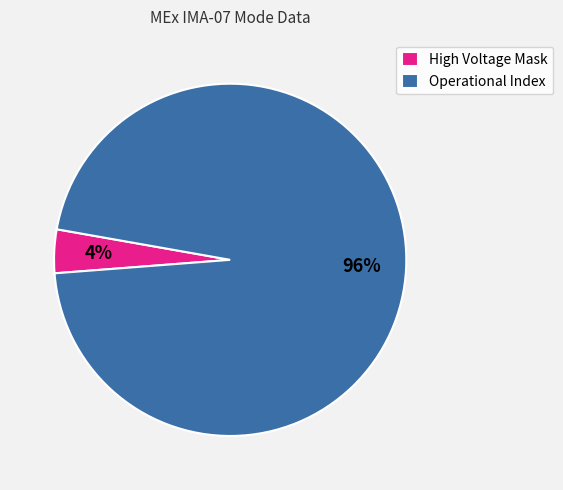

How many slices are in this pie chart?

2